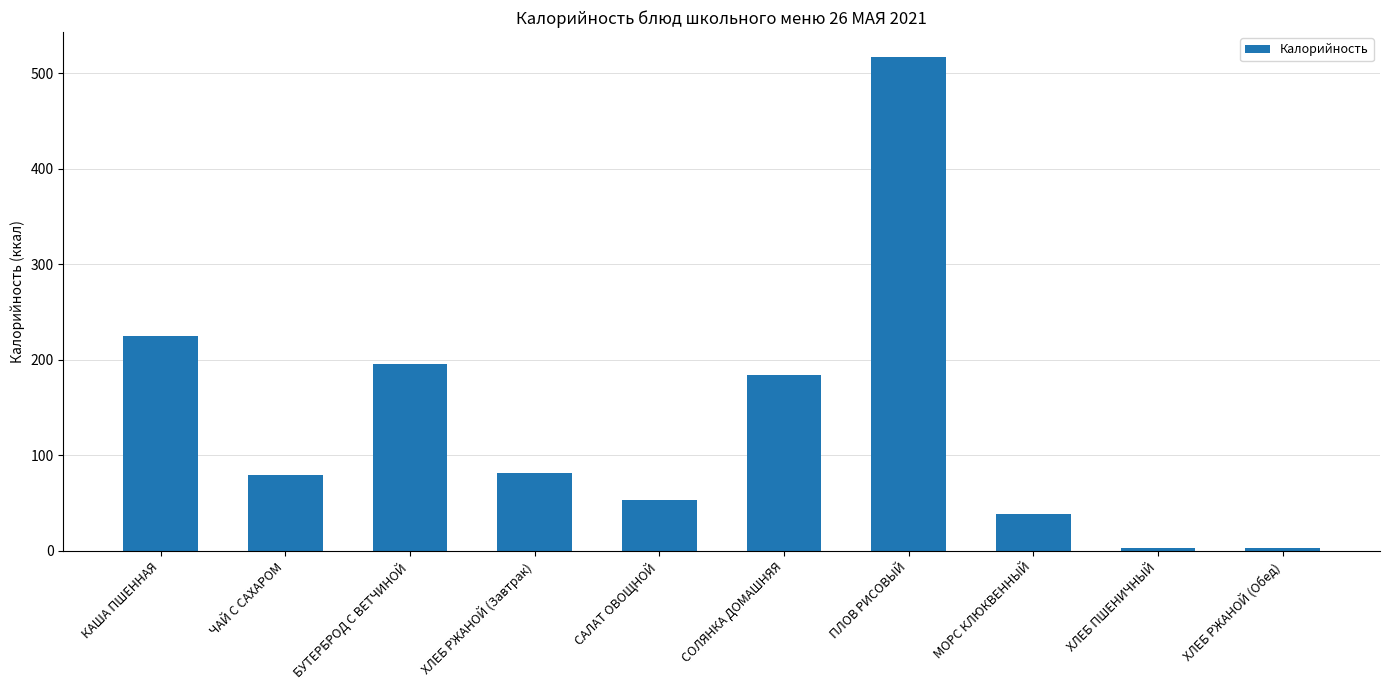

What is the difference between the values at ХЛЕБ ПШЕНИЧНЫЙ and ЧАЙ С САХАРОМ?

76.5